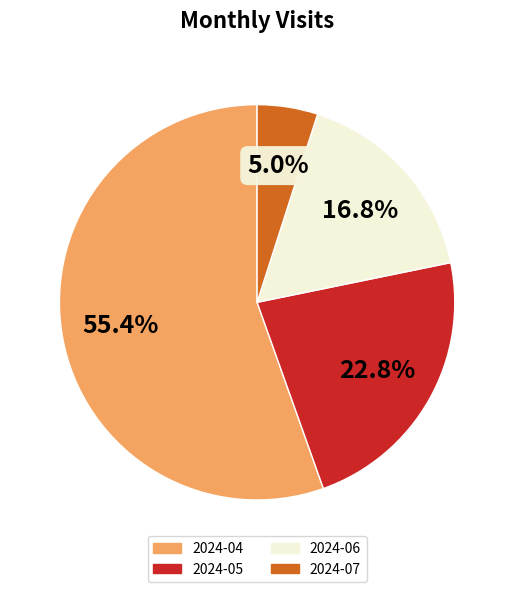

What is the total percentage of 2024-04 and 2024-05?

78.2%